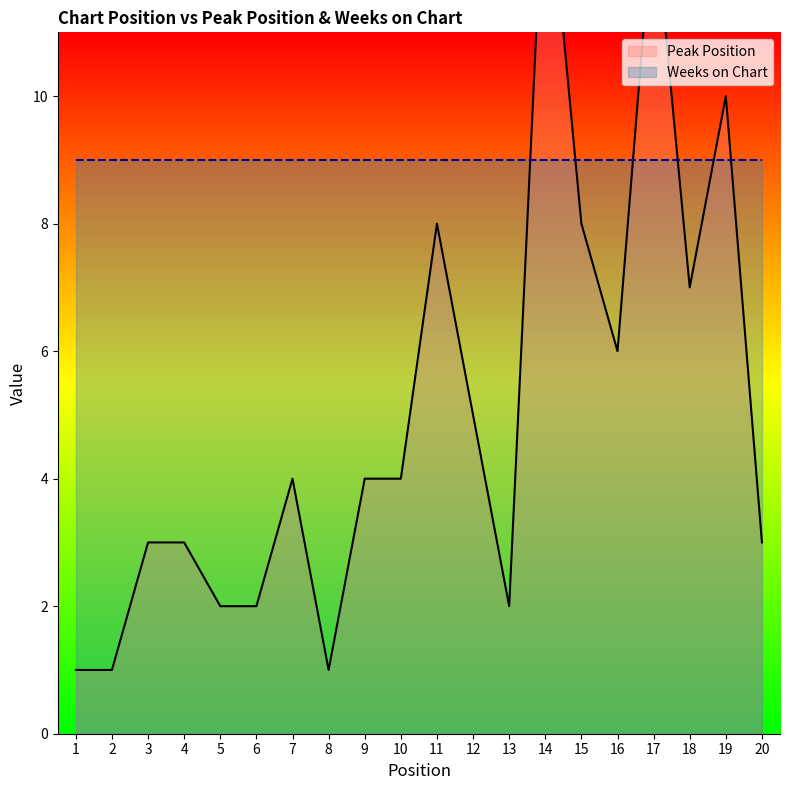

What is the spread (max minus min) of values at 14?

5